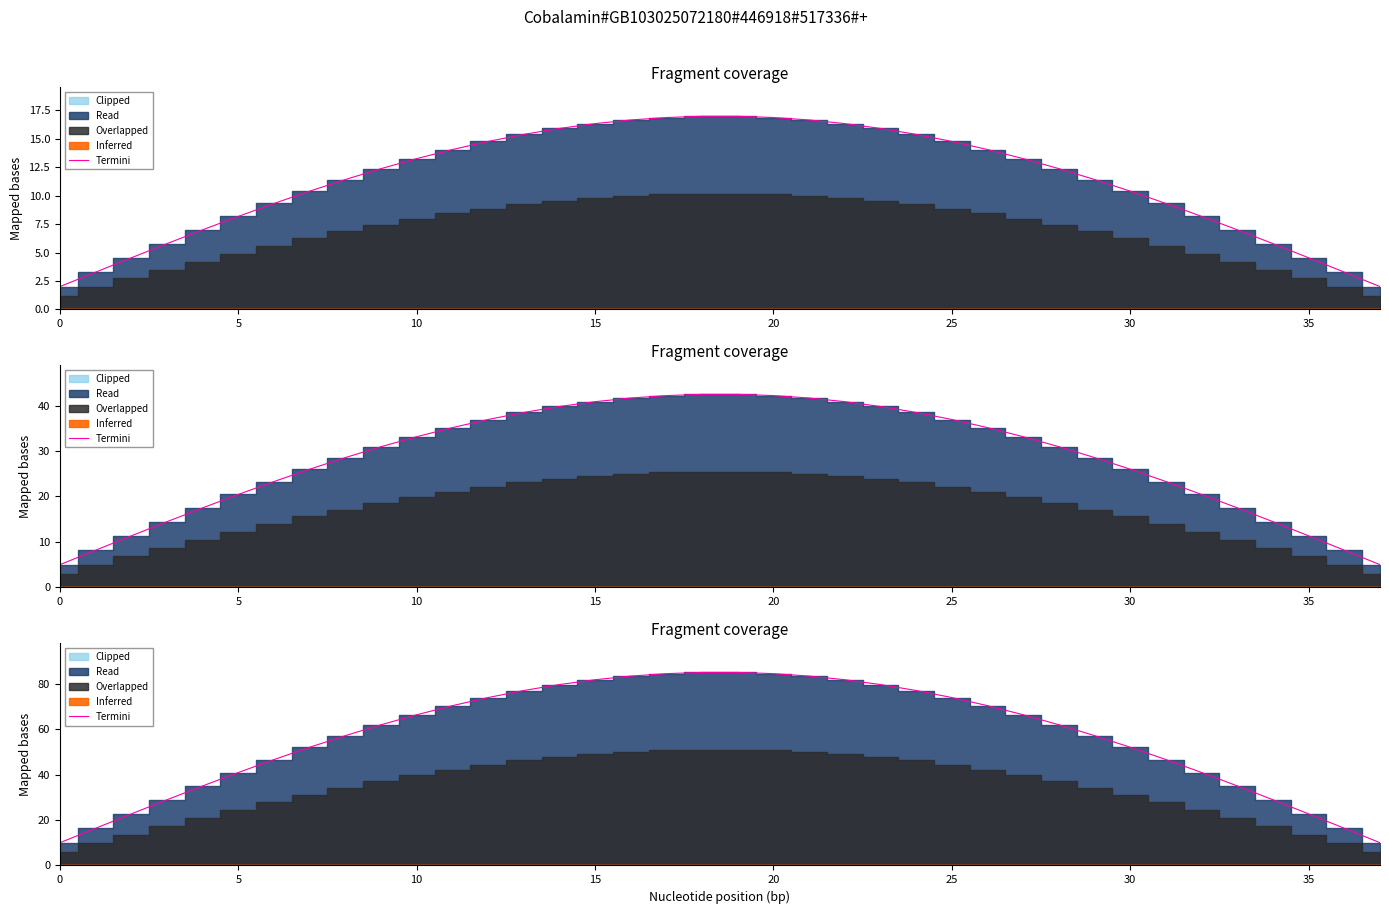

Does the chart have visible grid lines?

No